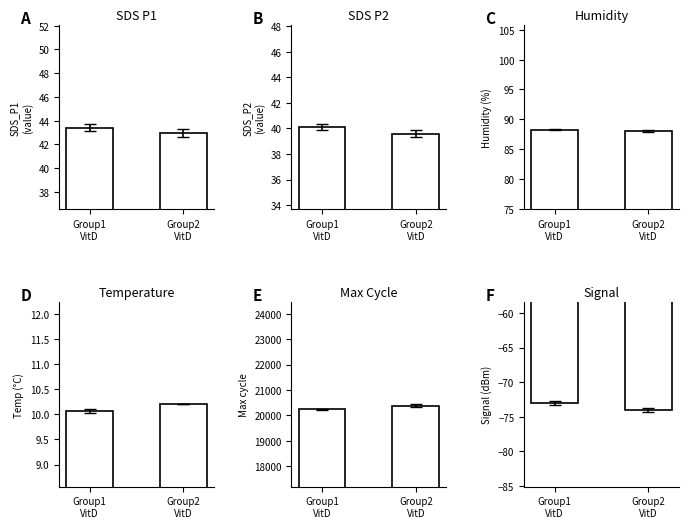

The Humidity series shows 88.1 at Group2
VitD. True or false?

True